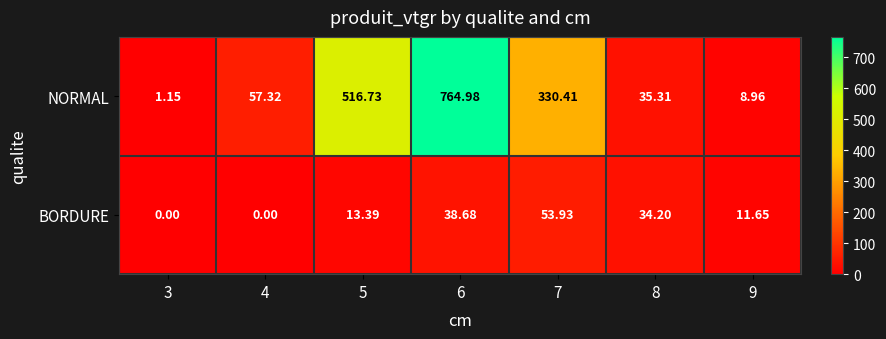

How many values in BORDURE are above zero?

5